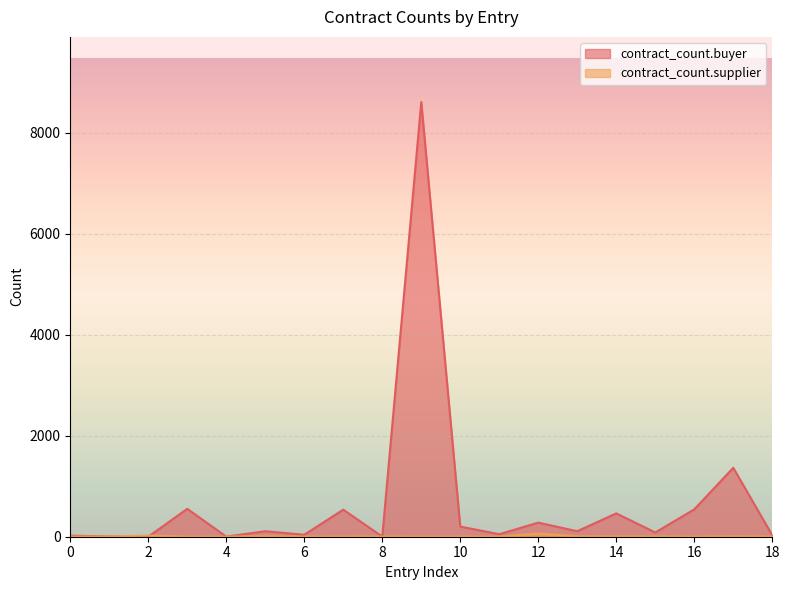

True or false: contract_count.supplier and contract_count.buyer cross at least once.

True